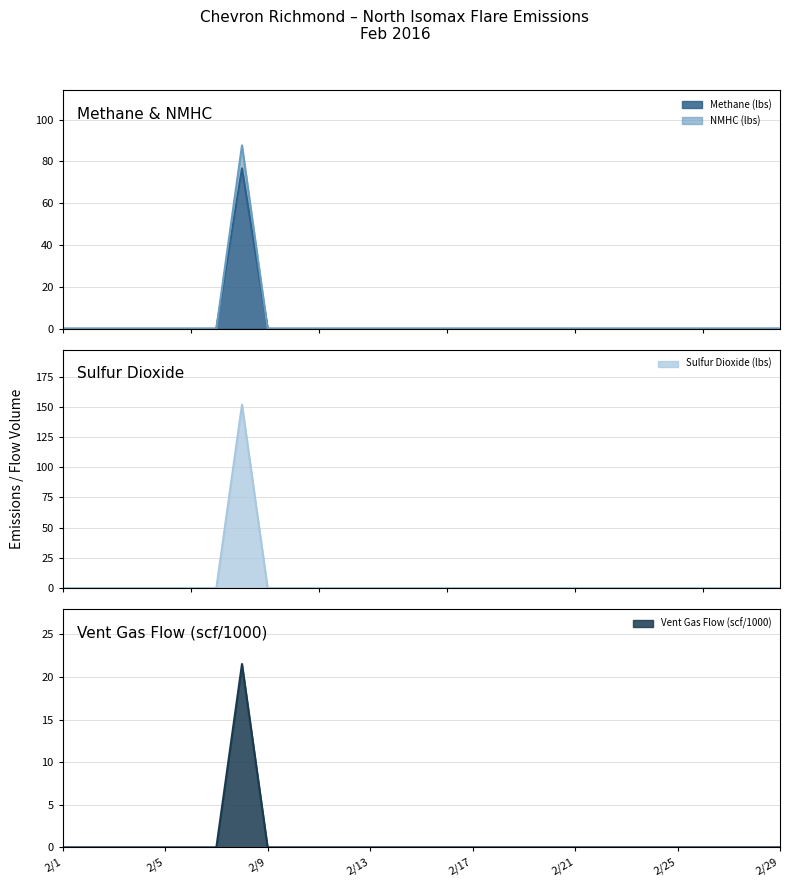

Between 2/2 and 2/26, which is larger?

2/2